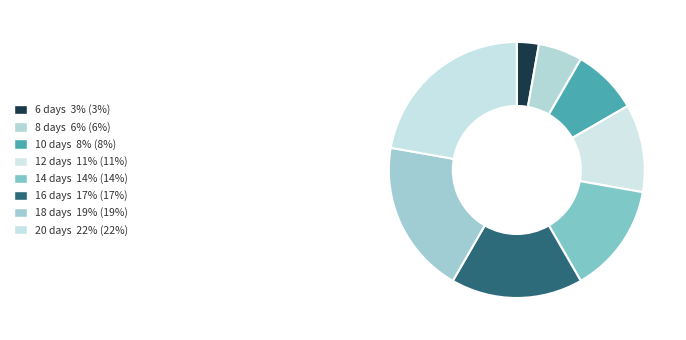

Does 8 account for over 50% of the chart?

No